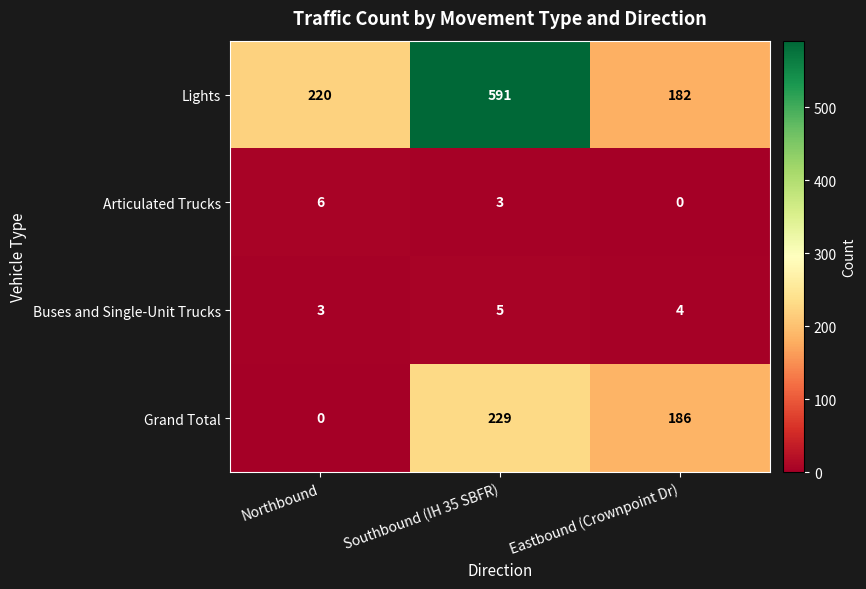

At which category is the sum across all series the highest?

Southbound (IH 35 SBFR)